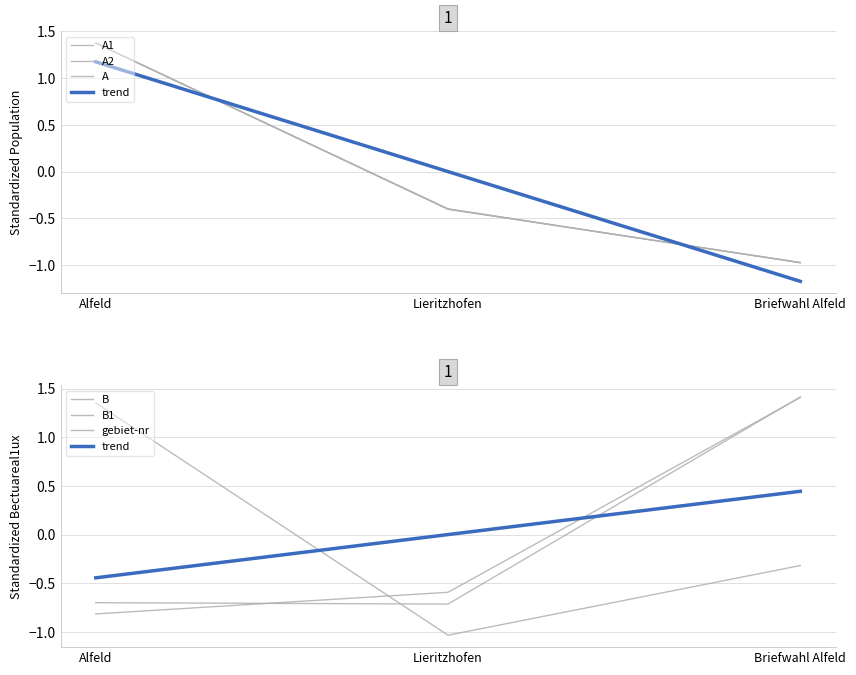

At which label does A reach its peak?

Alfeld